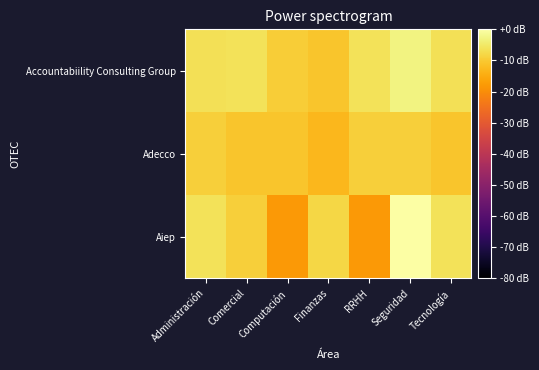

At Tecnología, list the series in order from largest to smallest.

Aiep, Accountabiility Consulting Group, Adecco